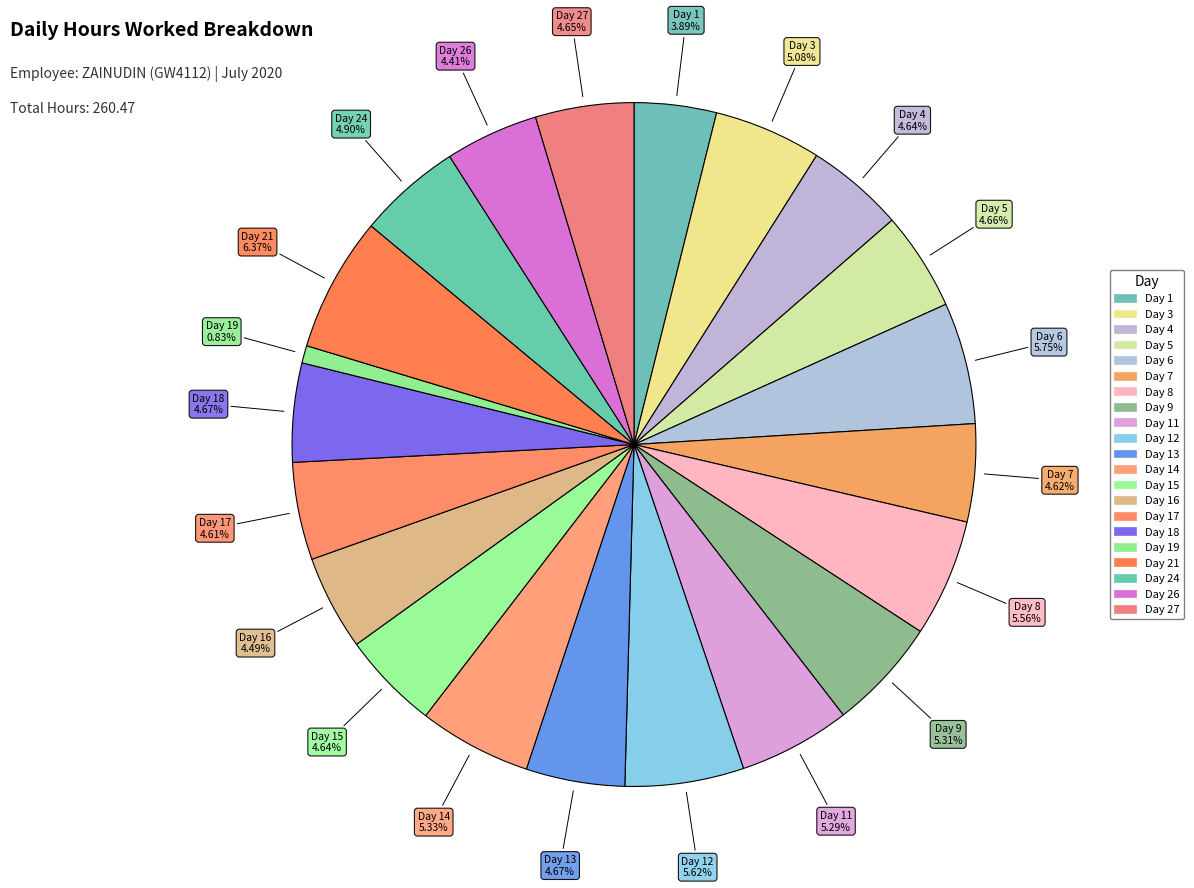

How many slices are in this pie chart?

21